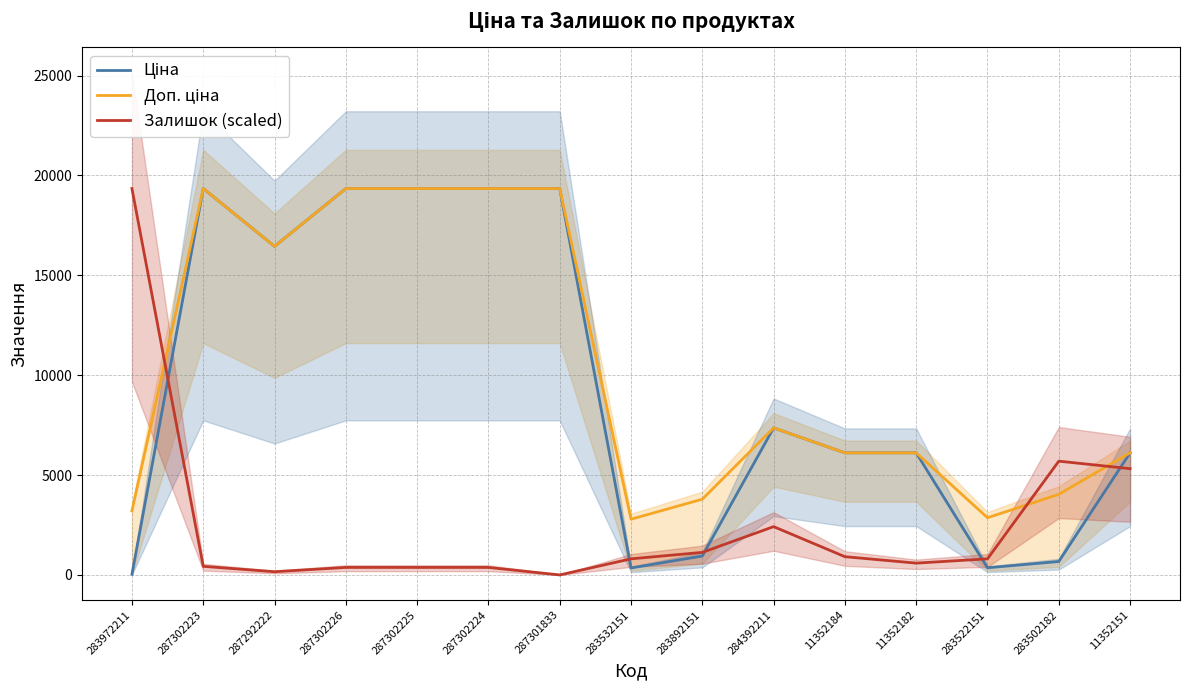

What is the value of the Ціна point at the 13th from the left?

358.0